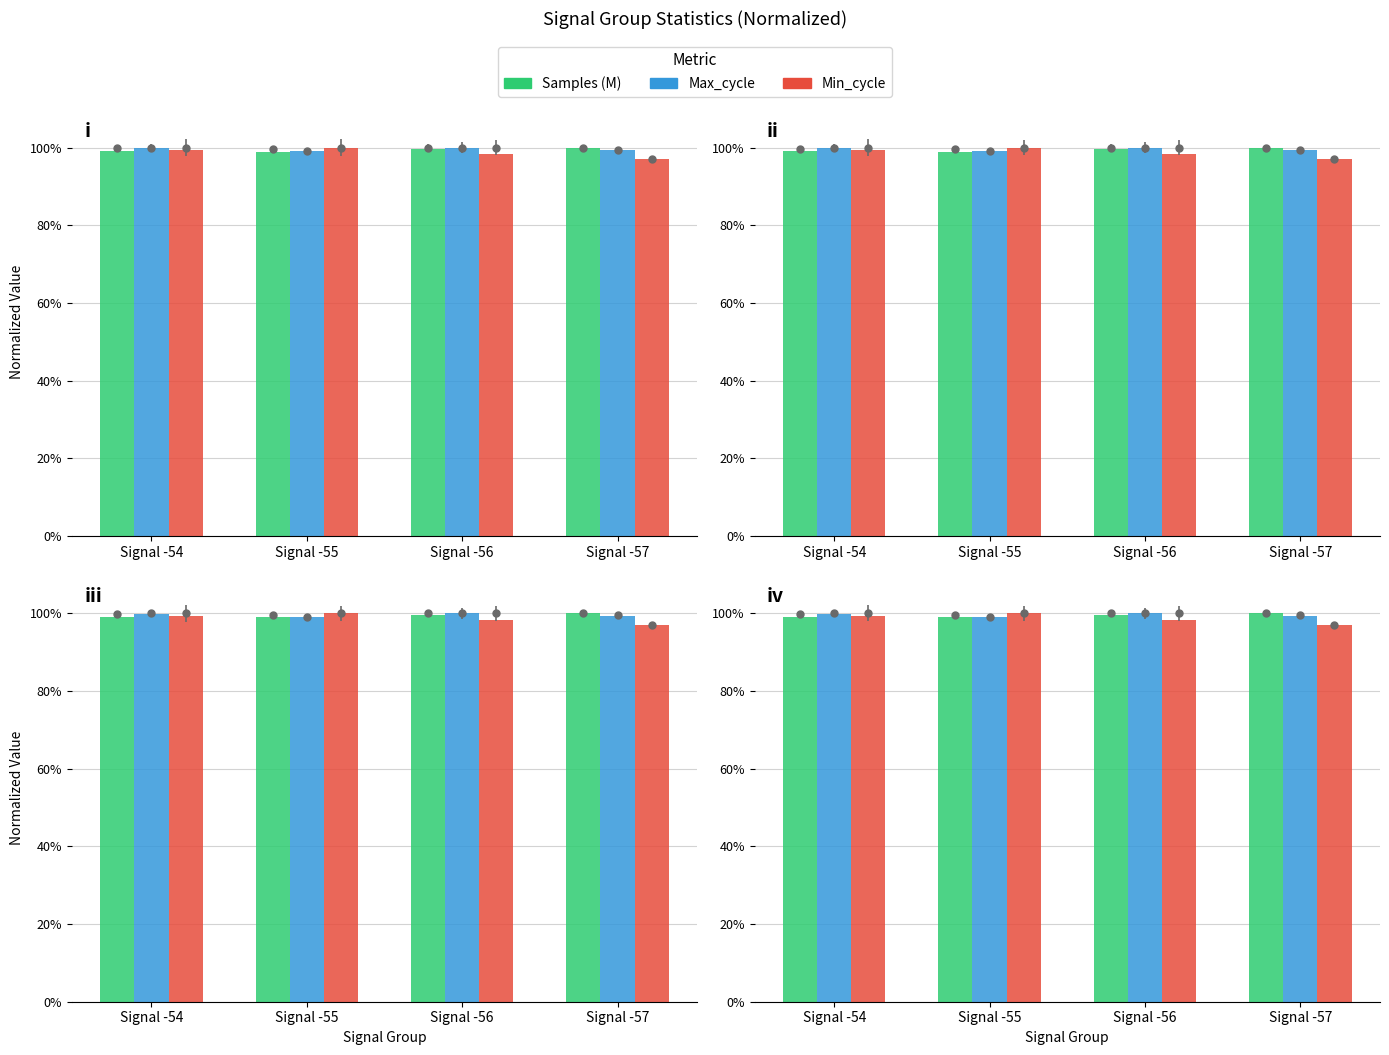

At which label is Min_cycle closest to 98?

Signal -56